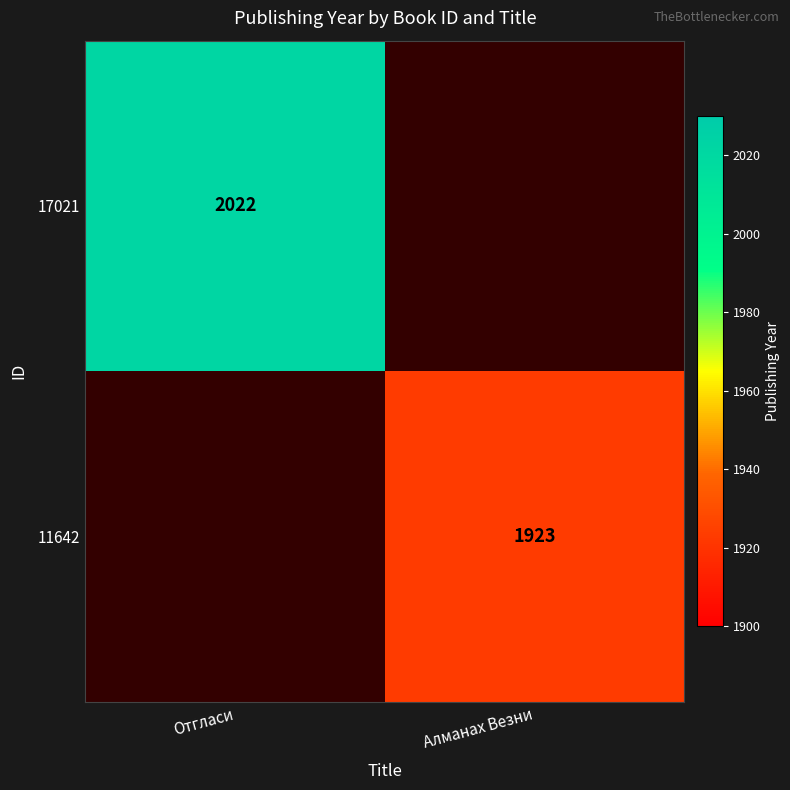

Count the number of data series in this chart.

2